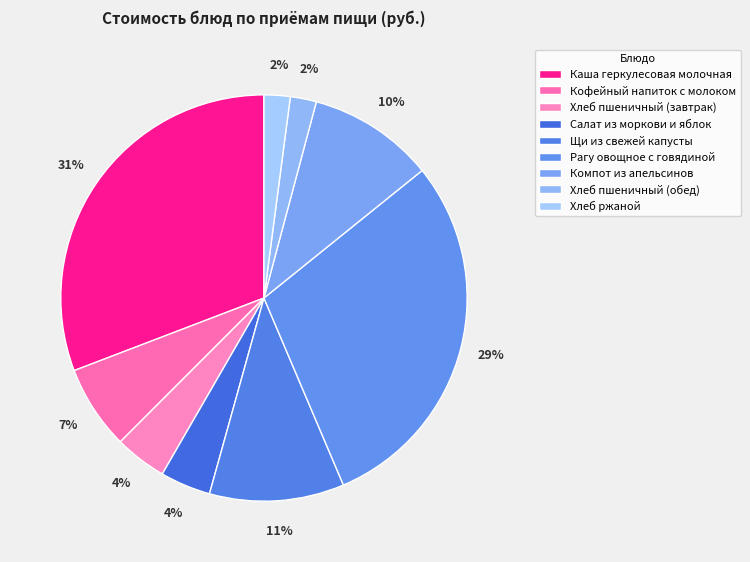

Count the number of slices in the pie.

9